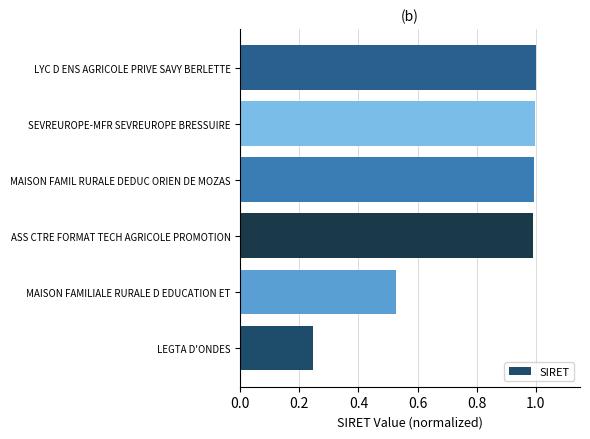

Between MAISON FAMILIALE RURALE D EDUCATION ET and LEGTA D'ONDES, which is larger?

MAISON FAMILIALE RURALE D EDUCATION ET